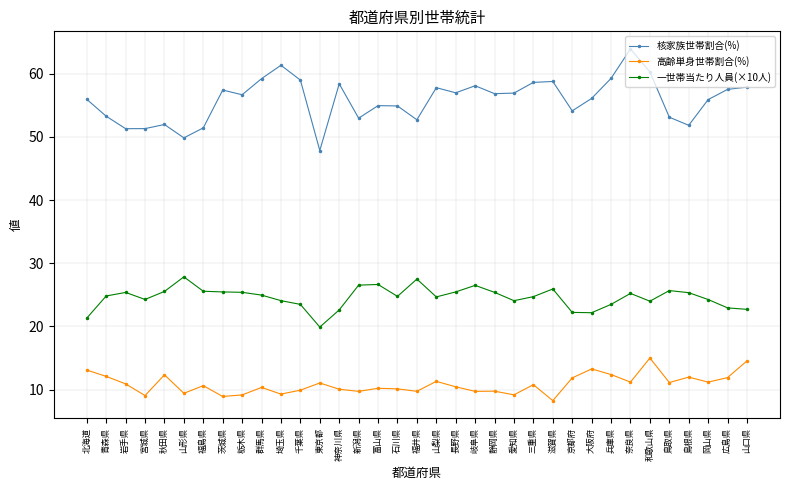

List the series in order of their overall mean, highest first.

核家族世帯割合(%), 一世帯当たり人員(×10人), 高齢単身世帯割合(%)